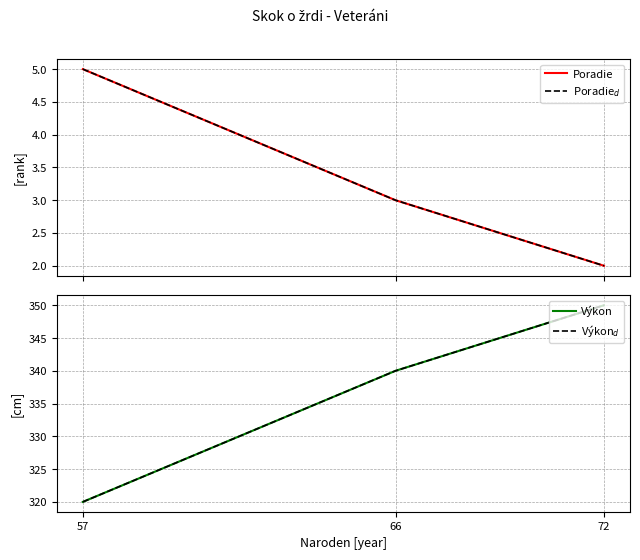

What is the difference between the highest and lowest values at 66?

337